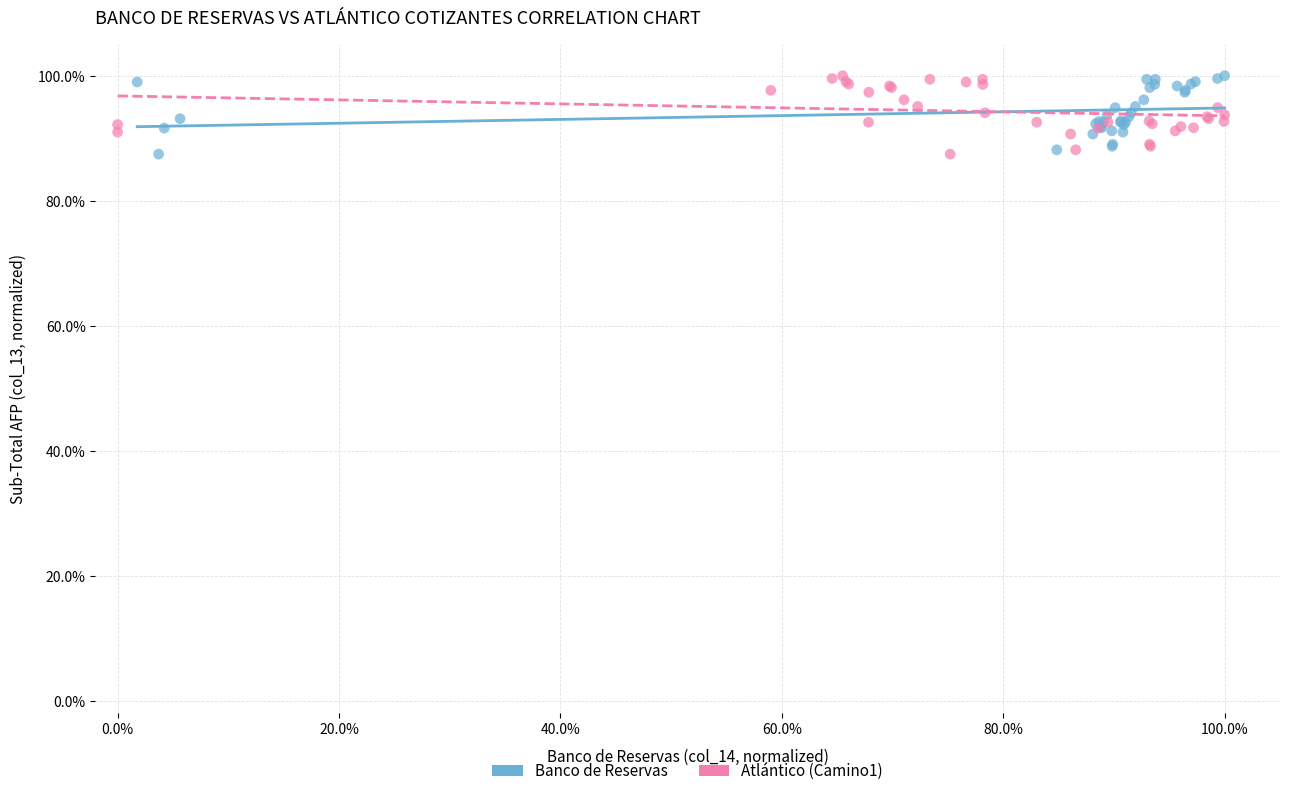

What are all the series names shown in the legend?

Banco de Reservas, Atlántico (Camino1)